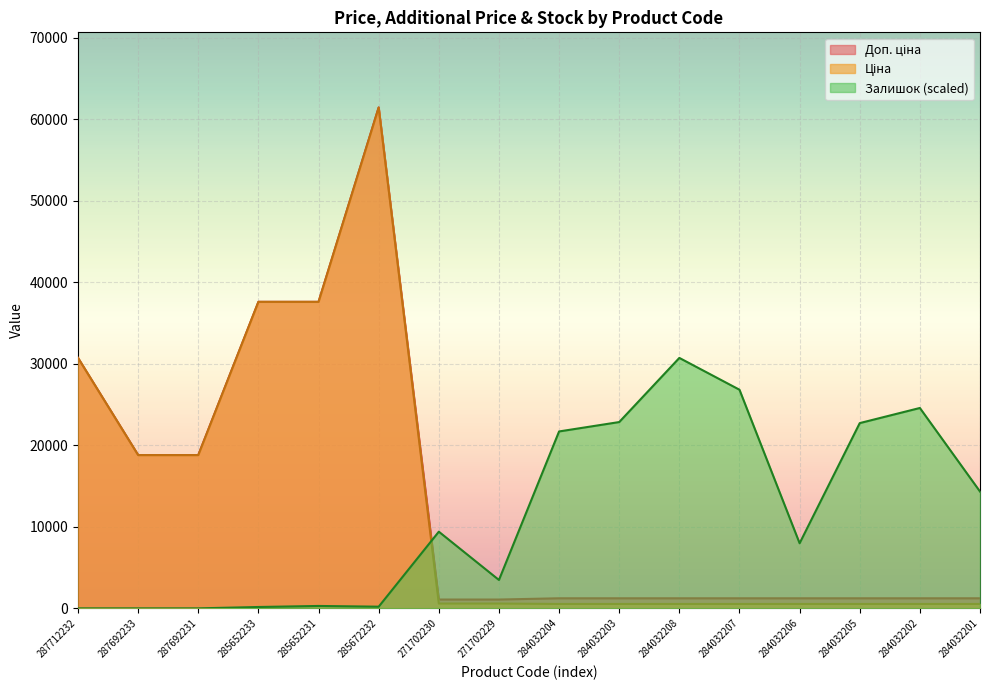

True or false: Ціна has more than 1 interior local peaks.

False